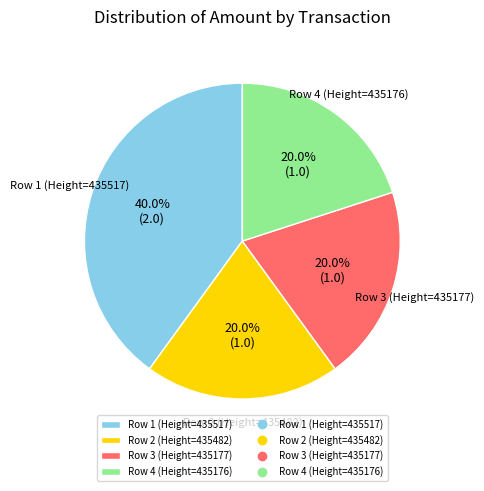

Is the sum of Row 3 (Height=435177) and Row 2 (Height=435482) greater than half?

No